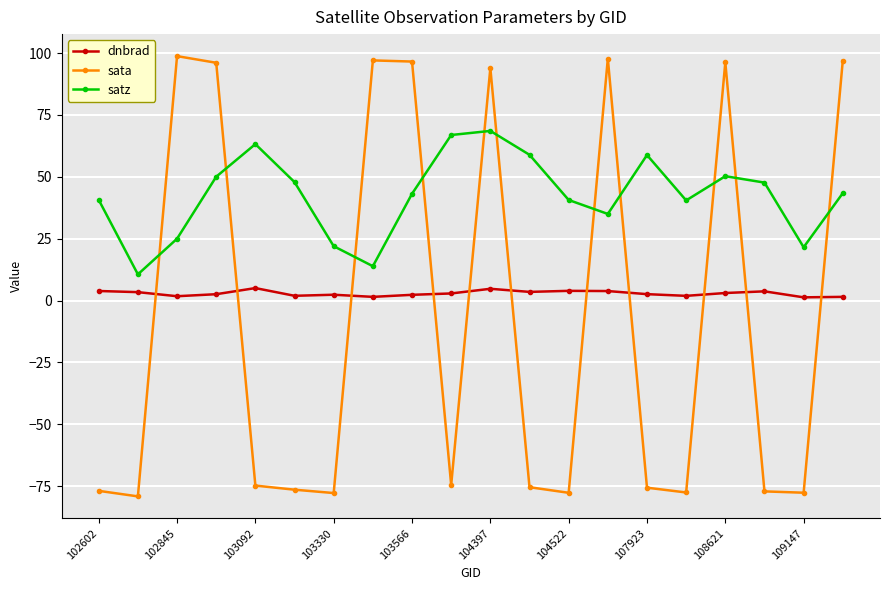

Which series has the largest total across all categories?

satz